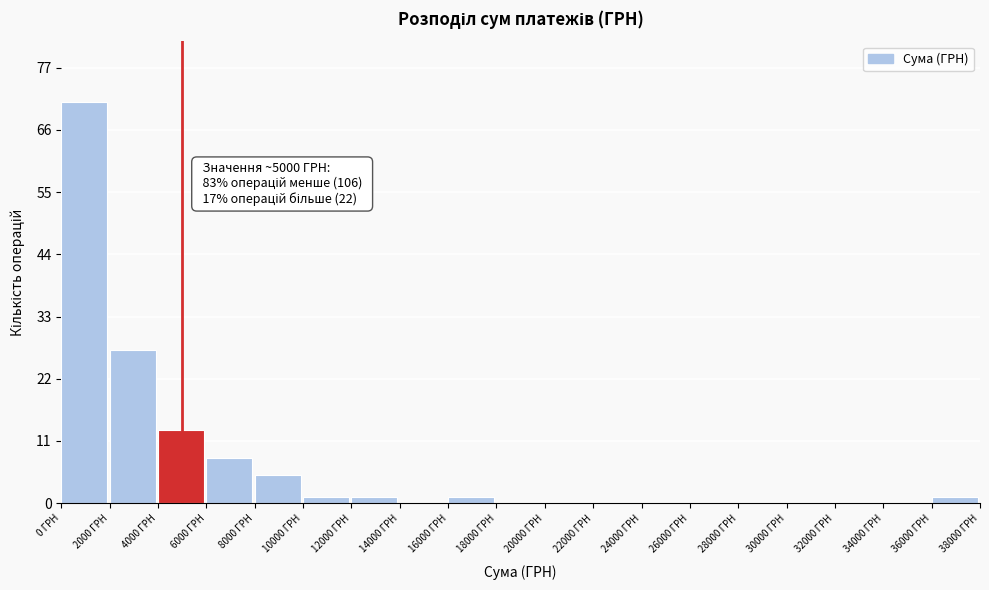

Over which range of the x-axis is the bar tallest?

0 to 2000